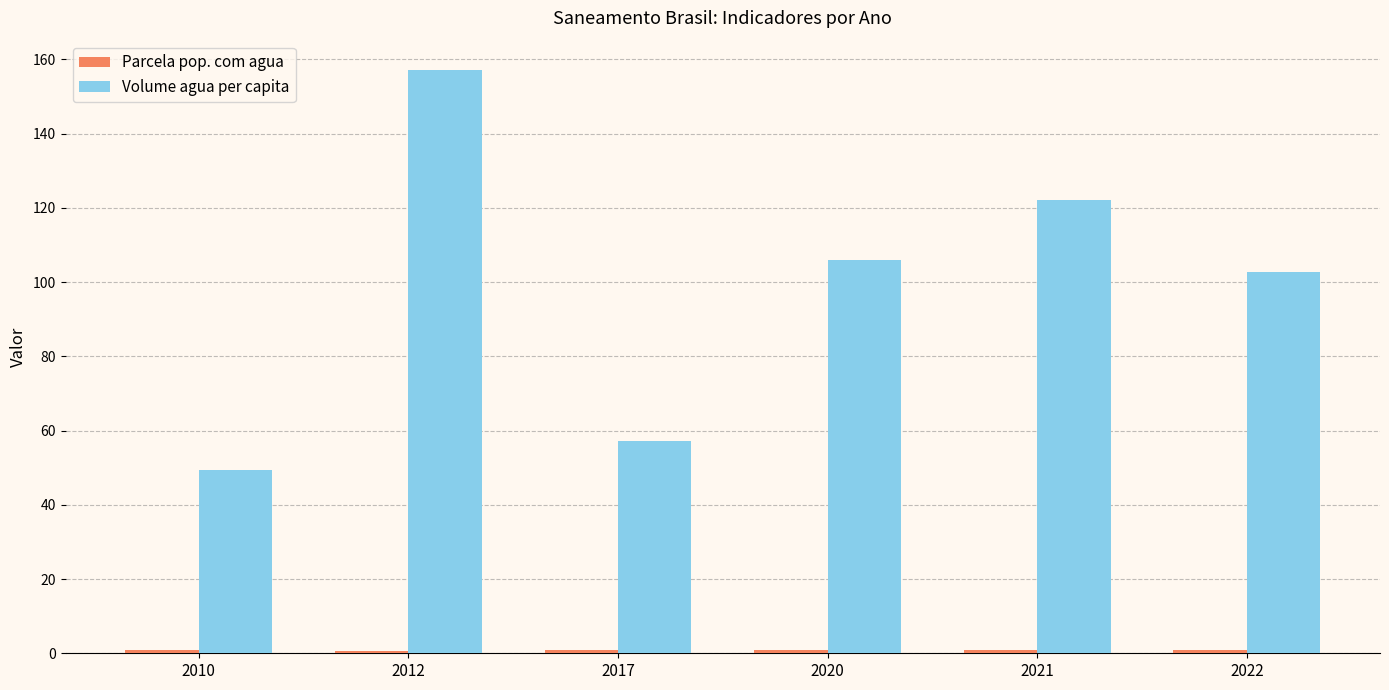

The Volume agua per capita series shows 102.7 at 2022. True or false?

True